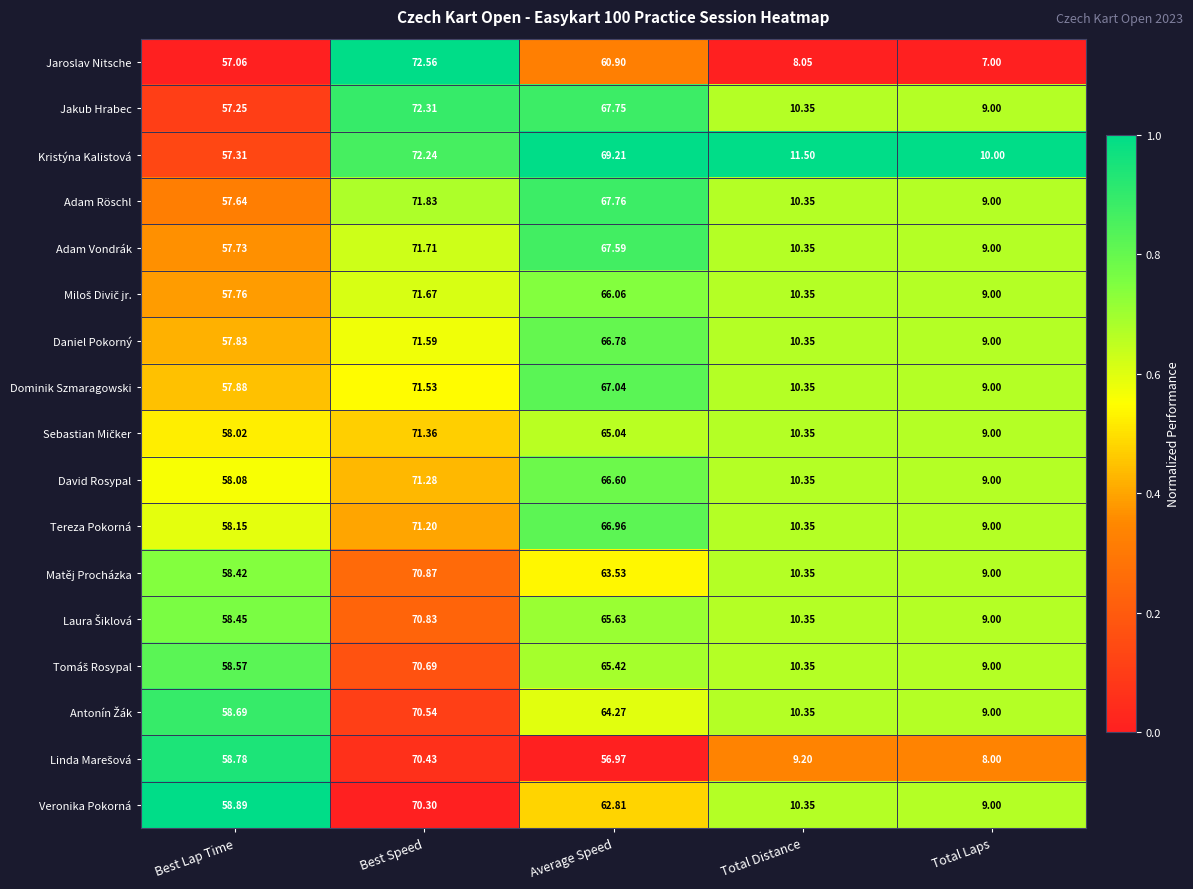

Which series changed the most between Best Speed and Total Distance?

Jaroslav Nitsche